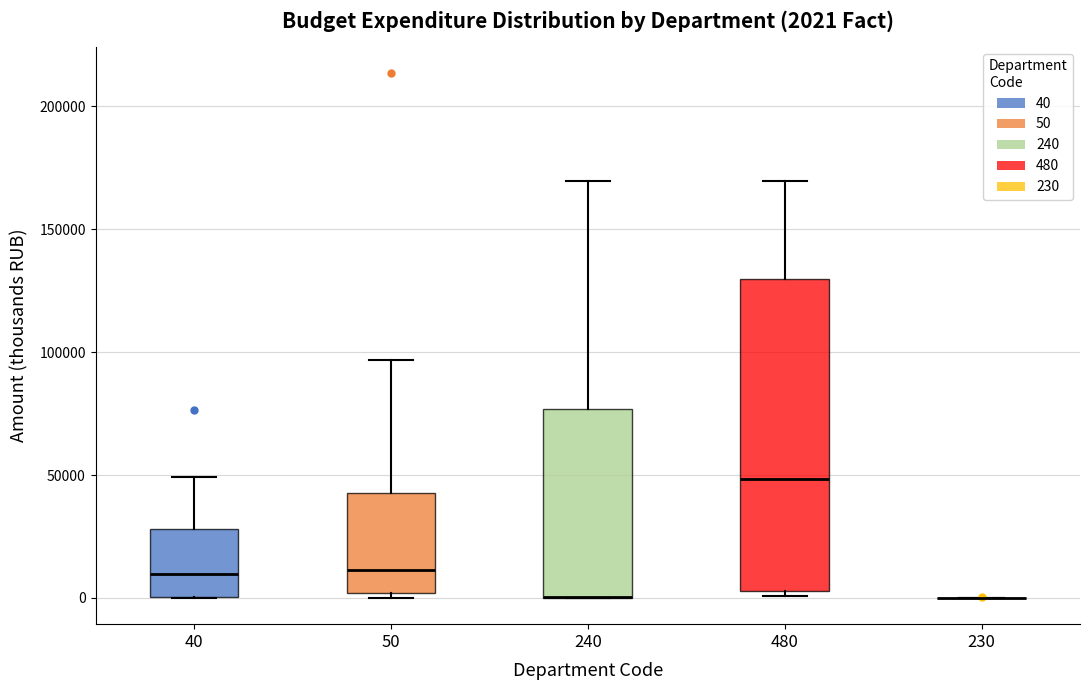

Comparing the boxes themselves (not the whiskers), which one is the tallest?

480